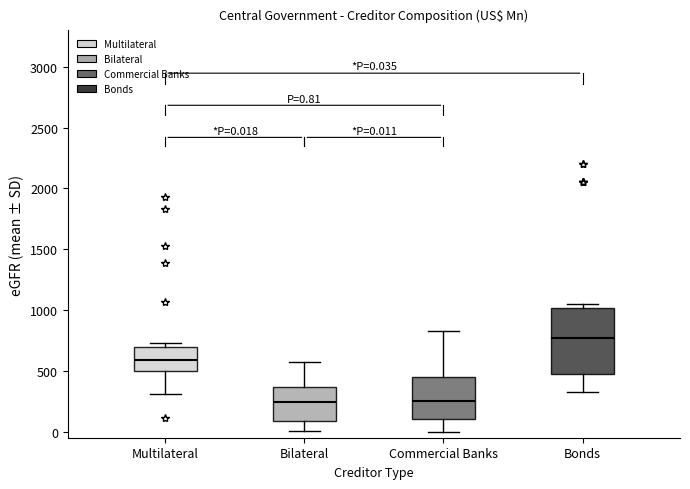

Comparing the boxes themselves (not the whiskers), which one is the tallest?

Bonds